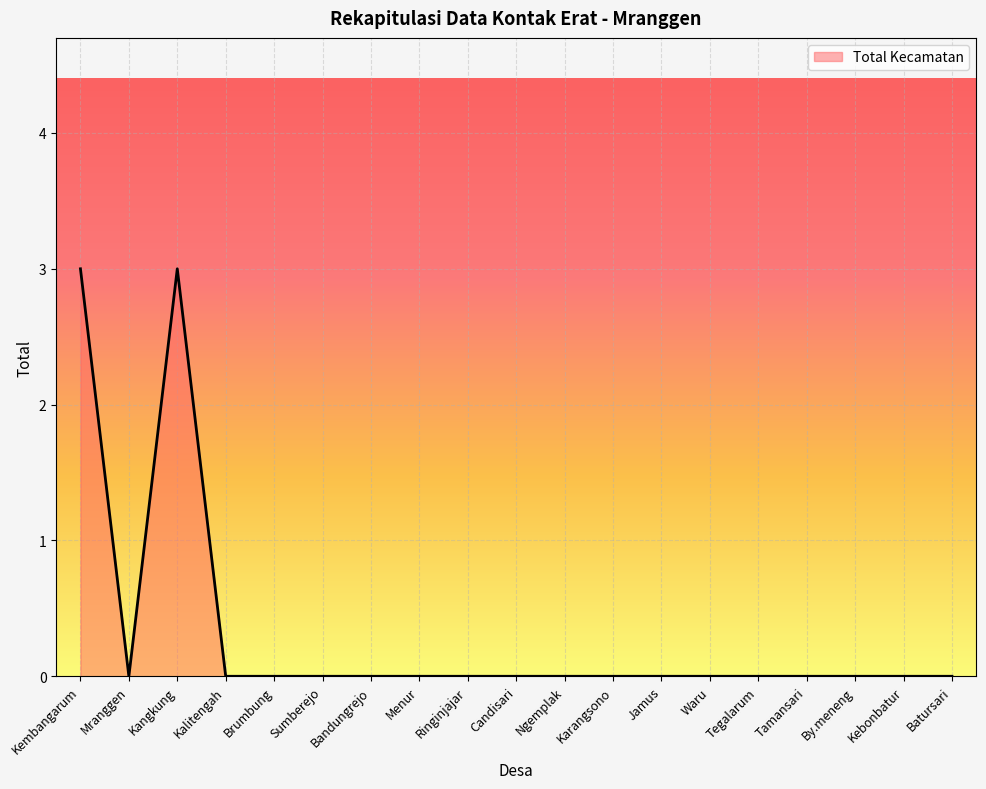

What is the greatest value displayed?

3